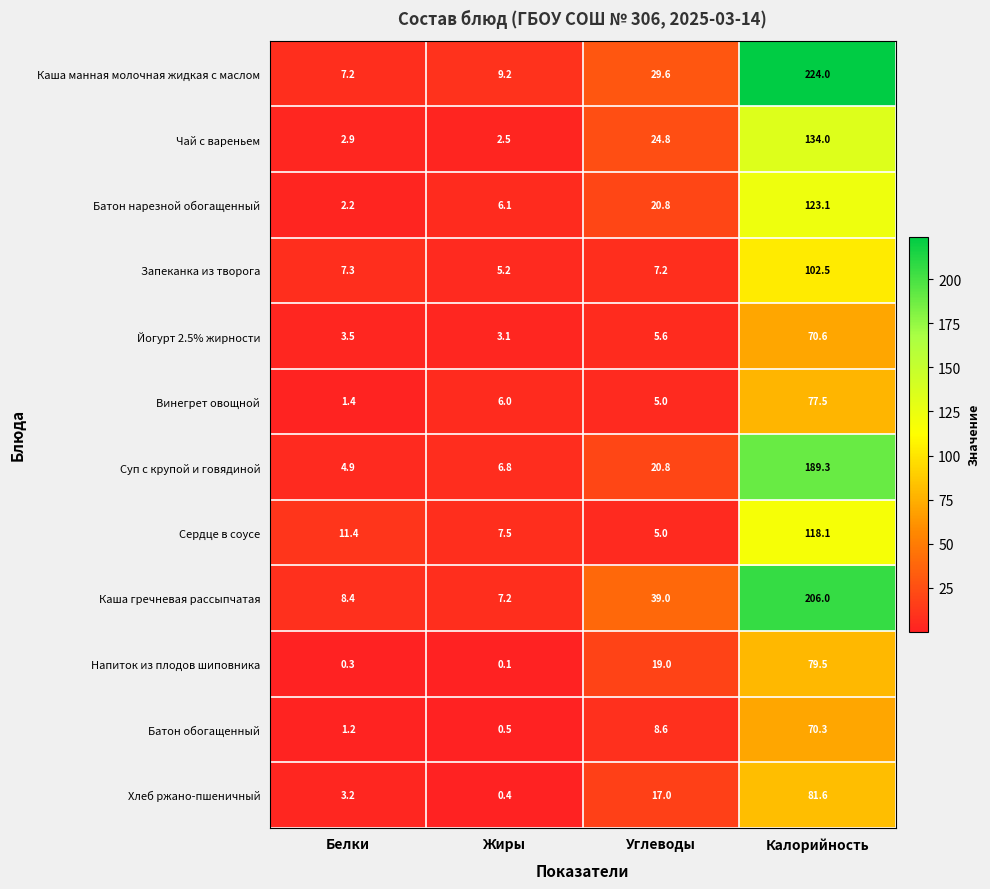

Count the number of data series in this chart.

12